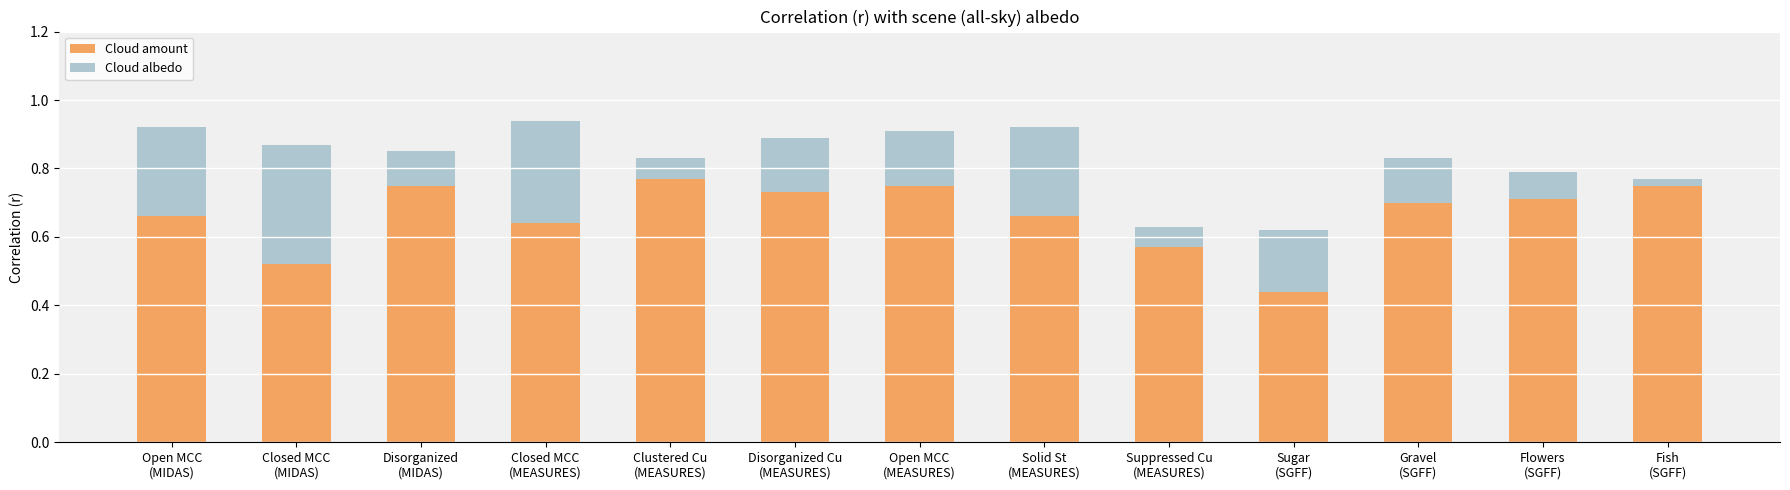

The Cloud albedo series shows 0.1 at Disorganized
(MIDAS). True or false?

True